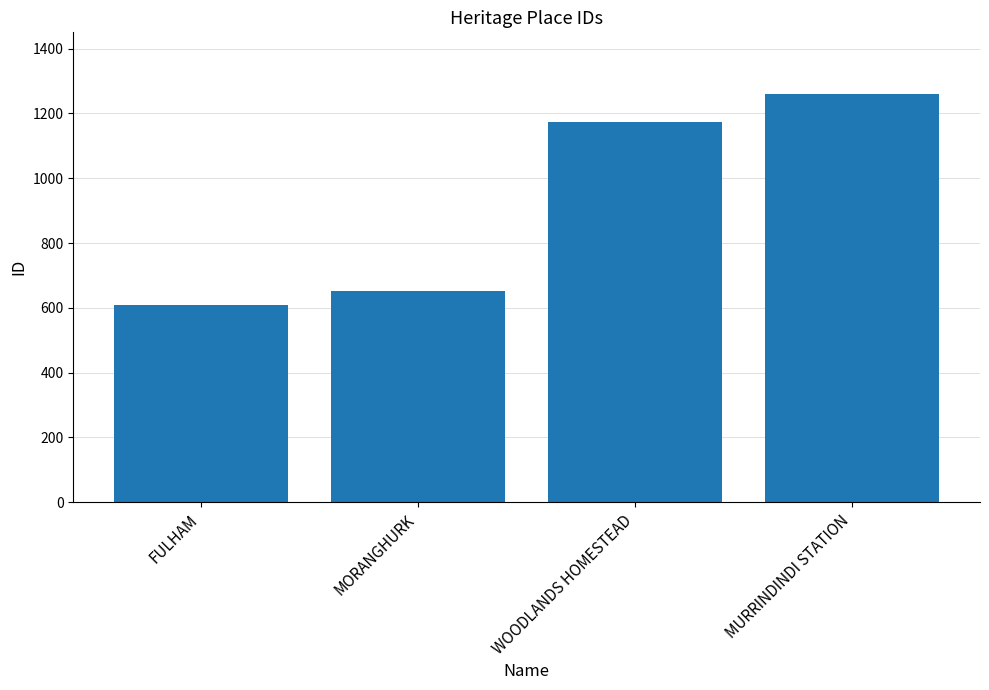

Which category has the lowest value across all series?

FULHAM